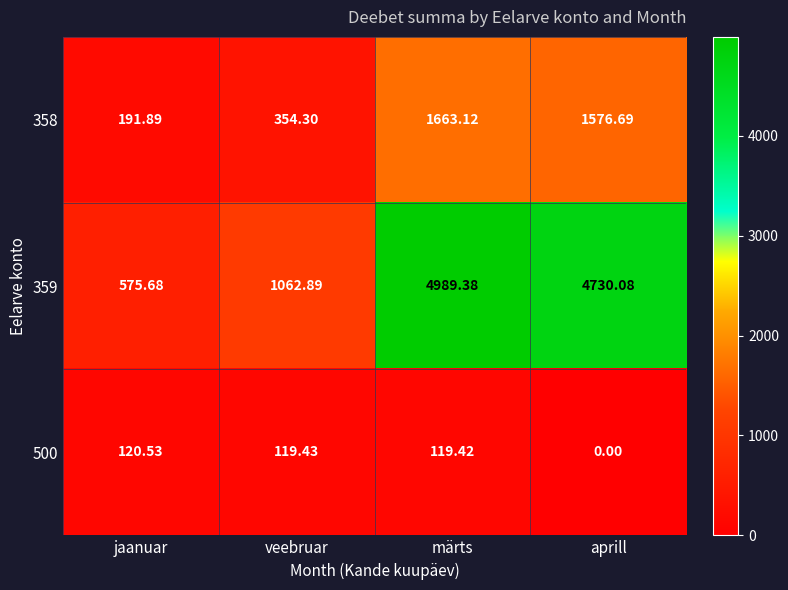

Rank the series by their maximum value, from lowest to highest.

500, 358, 359